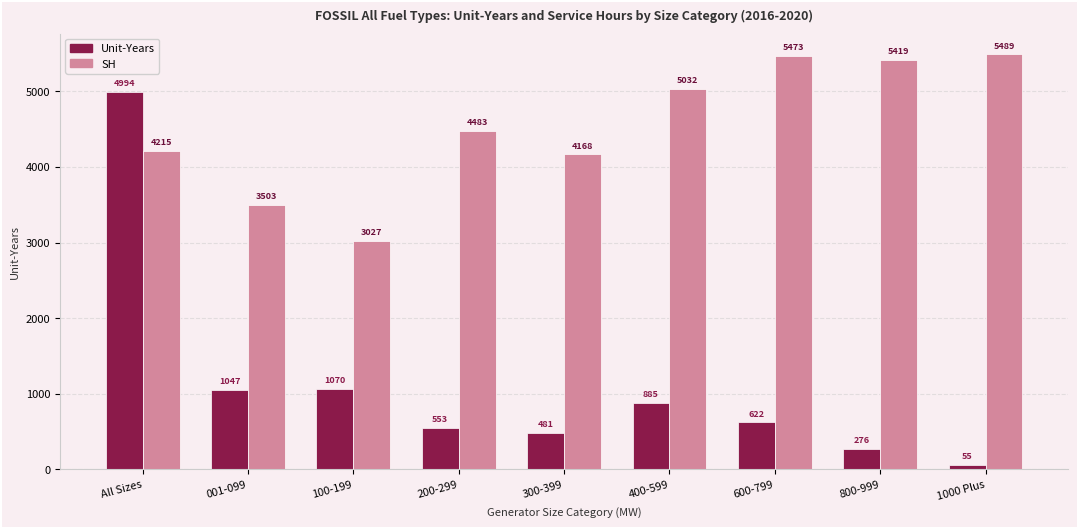

What is the sum of all Unit-Years values?

9983.2